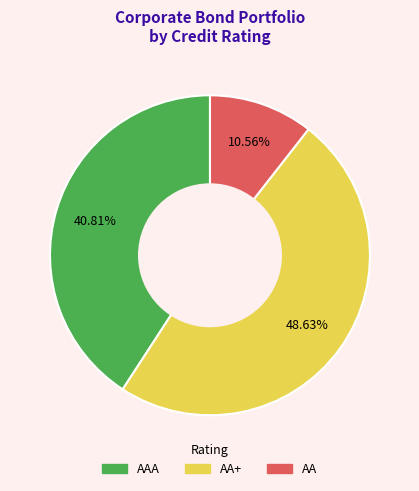

Is there a majority slice in this chart?

No